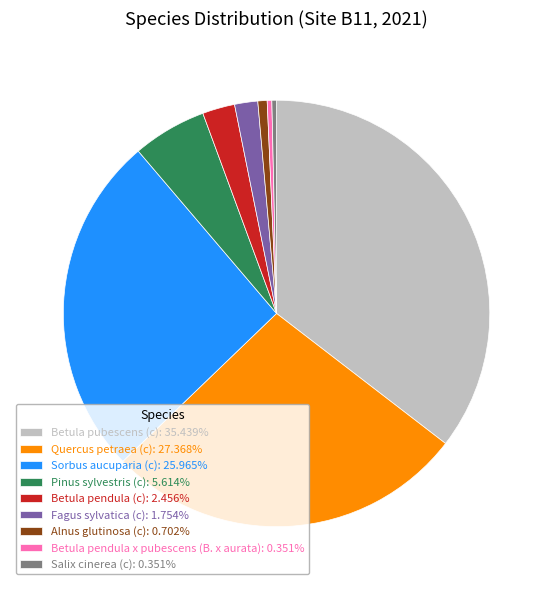

Combined, do Alnus glutinosa (c): 0.702% and Betula pubescens (c): 35.439% account for over 50%?

No